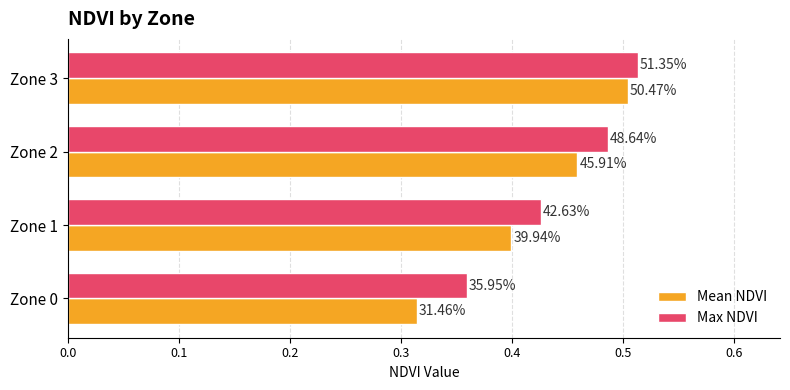

What are all the series names shown in the legend?

Mean NDVI, Max NDVI